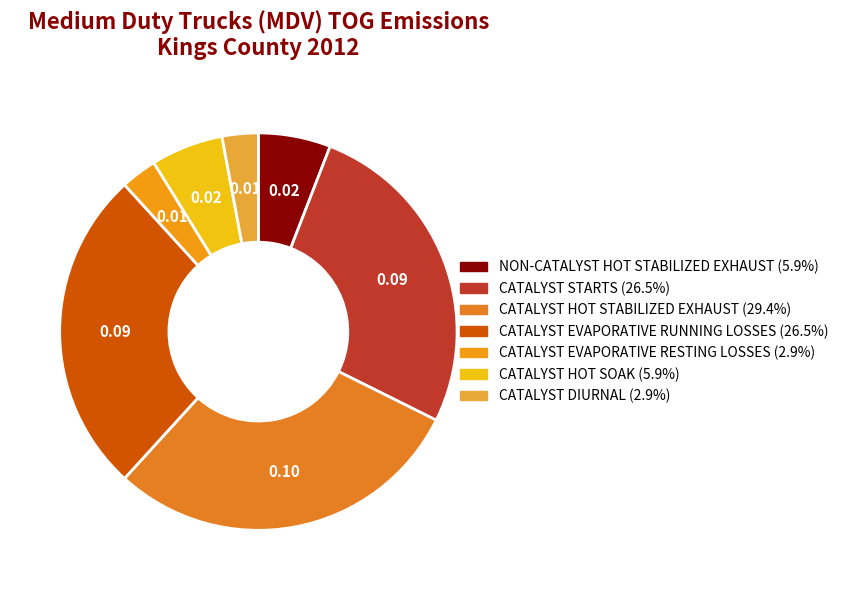

How many slices are in this pie chart?

7